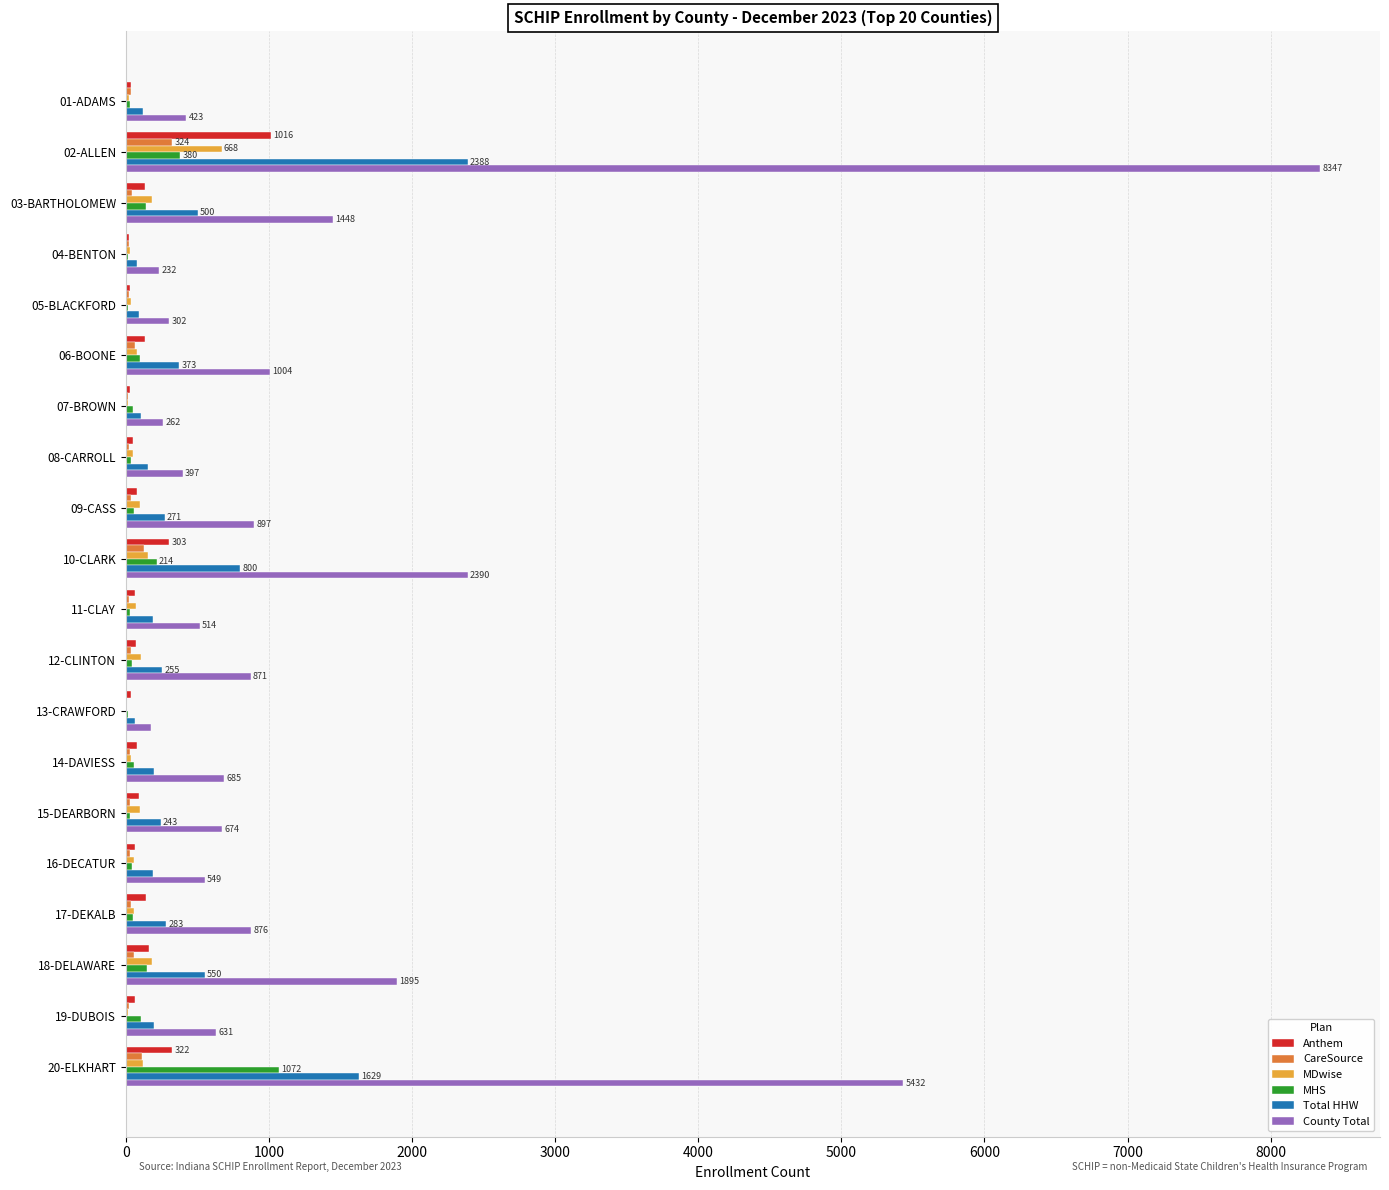

Where is County Total nearest to the value 4259?

20-ELKHART